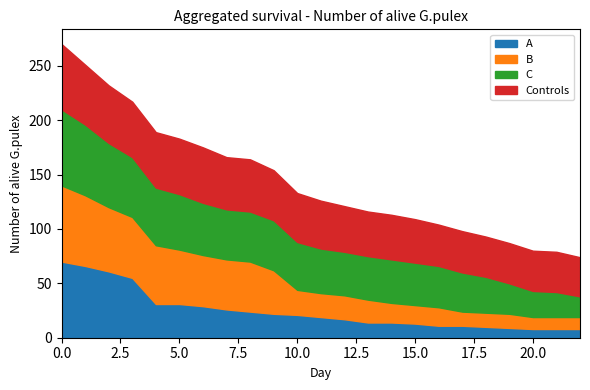

Reading left to right, transcribe all the data shown in this chart.

A: 70	66	61	55	31	31	29	26	24	22	21	19	17	14	14	13	11	11	10	9	8	8	8
B: 70	65	59	56	54	50	47	46	46	40	23	22	22	21	18	17	17	13	13	13	11	11	11
C: 70	65	59	55	53	51	48	46	46	46	44	41	40	40	40	39	38	36	33	28	24	23	19
Controls: 60	55	53	51	51	51	51	48	48	46	45	44	42	41	41	40	38	38	37	37	37	37	36